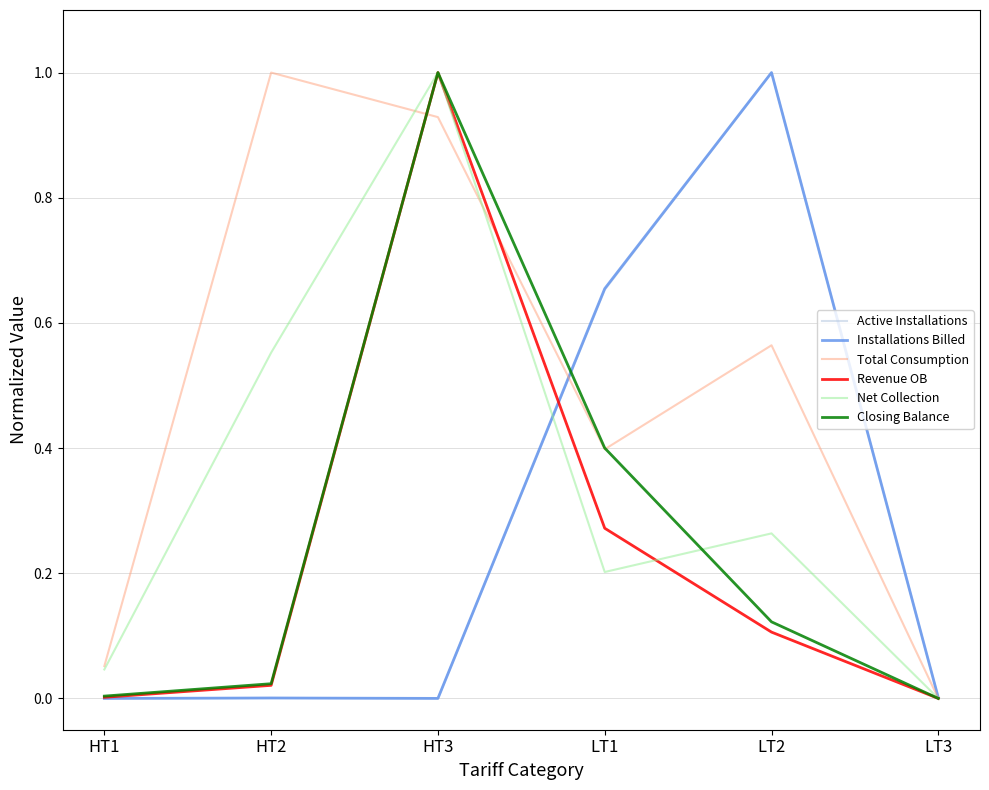

Which category has the lowest value in the Total Consumption series?

LT3